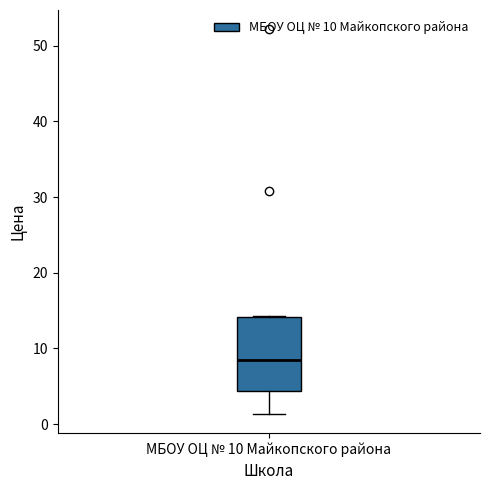

Read this box plot against the y-axis: the position of the median line, the range covered by the box, and the ends of both whiskers. The values are not printed on the chart, so give them approximately, as read against the axis.

median 8, box 4 to 14, whiskers 1 to 14